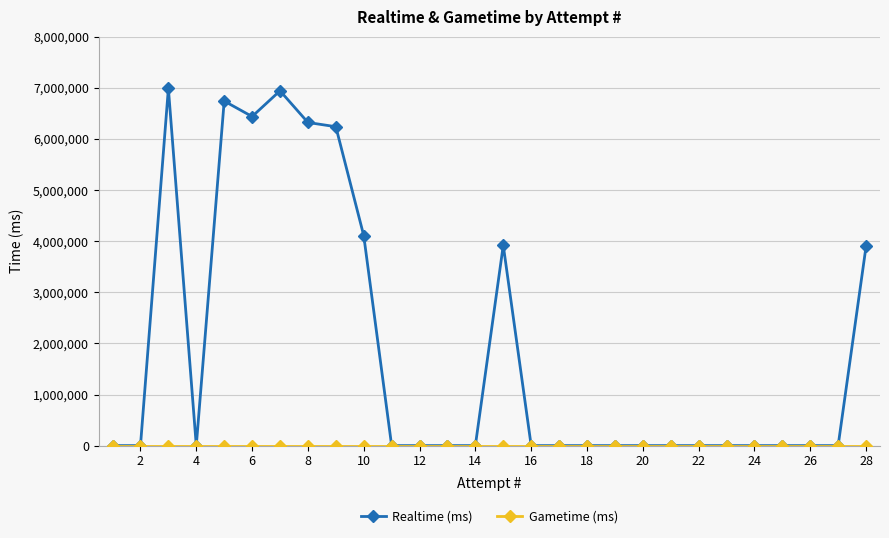

Which series has the largest range (max minus min)?

Realtime (ms)